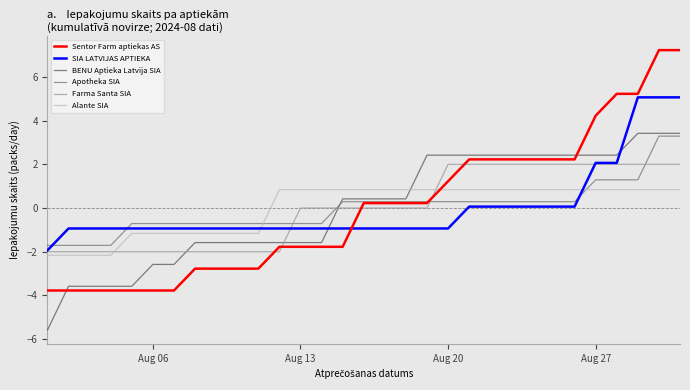

What is the minimum value shown in the chart?

-5.6